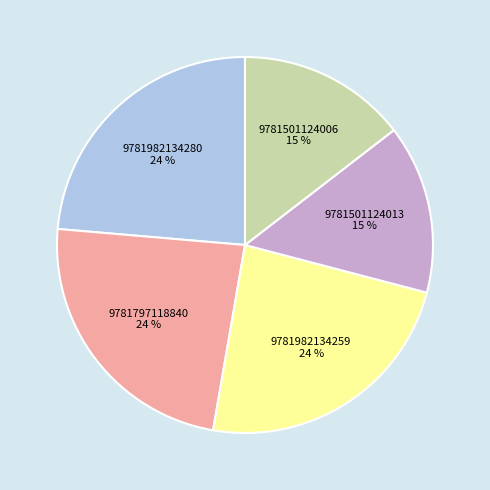

Is there a majority slice in this chart?

No